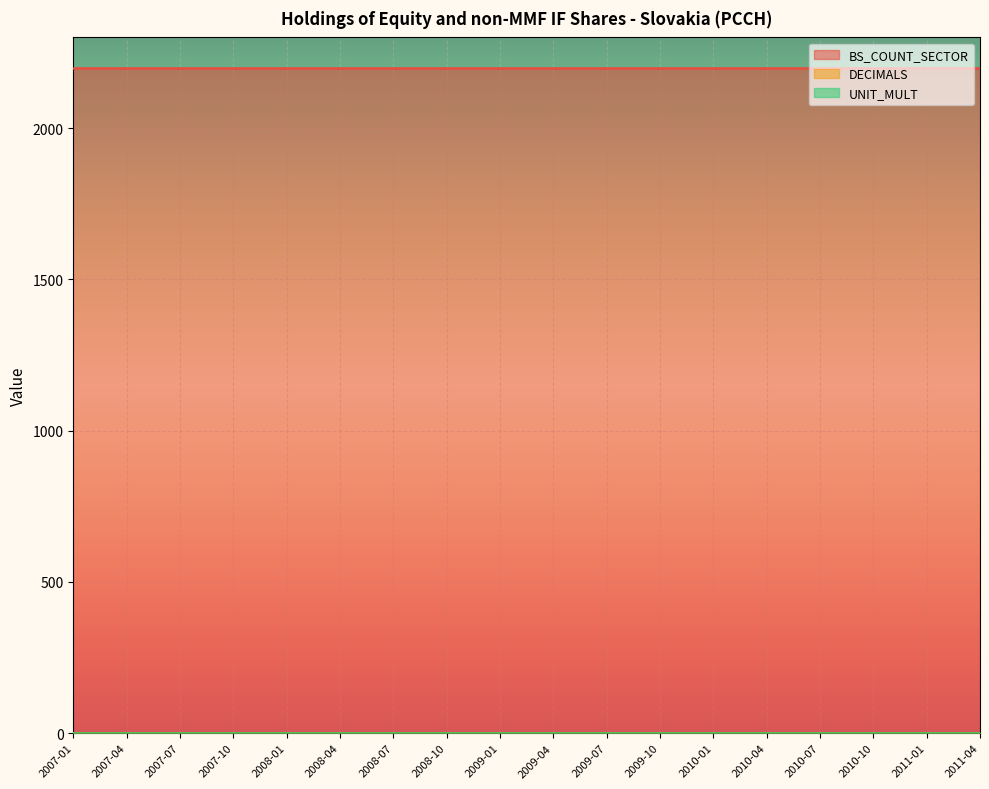

What is the greatest value displayed?

2200